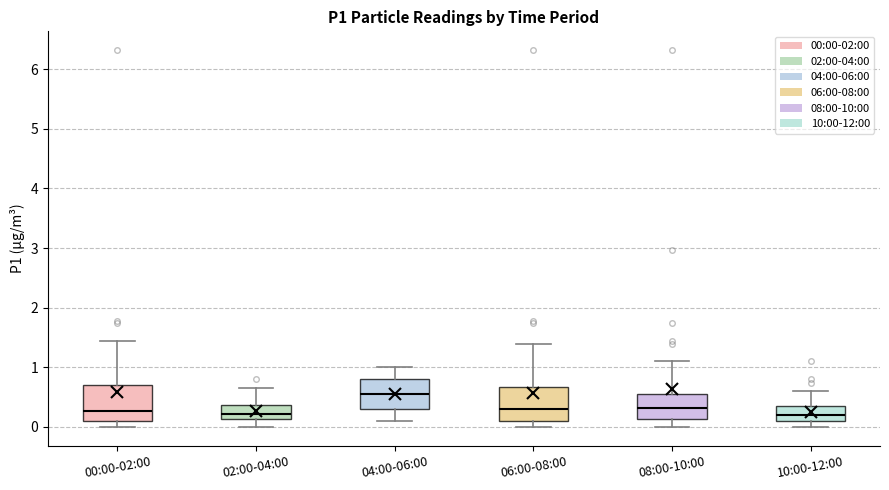

Reading left to right, transcribe this box plot: for each box, give where its median line is, the range the box spans, and where its two whiskers end, as read against the y-axis. The values are not printed on the chart, so give them approximately, as read against the axis.

00:00-02:00: median 0.3, box 0.1 to 0.7, whiskers 0.0 to 1.5
02:00-04:00: median 0.2, box 0.1 to 0.4, whiskers 0.0 to 0.7
04:00-06:00: median 0.6, box 0.3 to 0.8, whiskers 0.1 to 1.0
06:00-08:00: median 0.3, box 0.1 to 0.7, whiskers 0.0 to 1.4
08:00-10:00: median 0.3, box 0.1 to 0.6, whiskers 0.0 to 1.1
10:00-12:00: median 0.2, box 0.1 to 0.4, whiskers 0.0 to 0.6